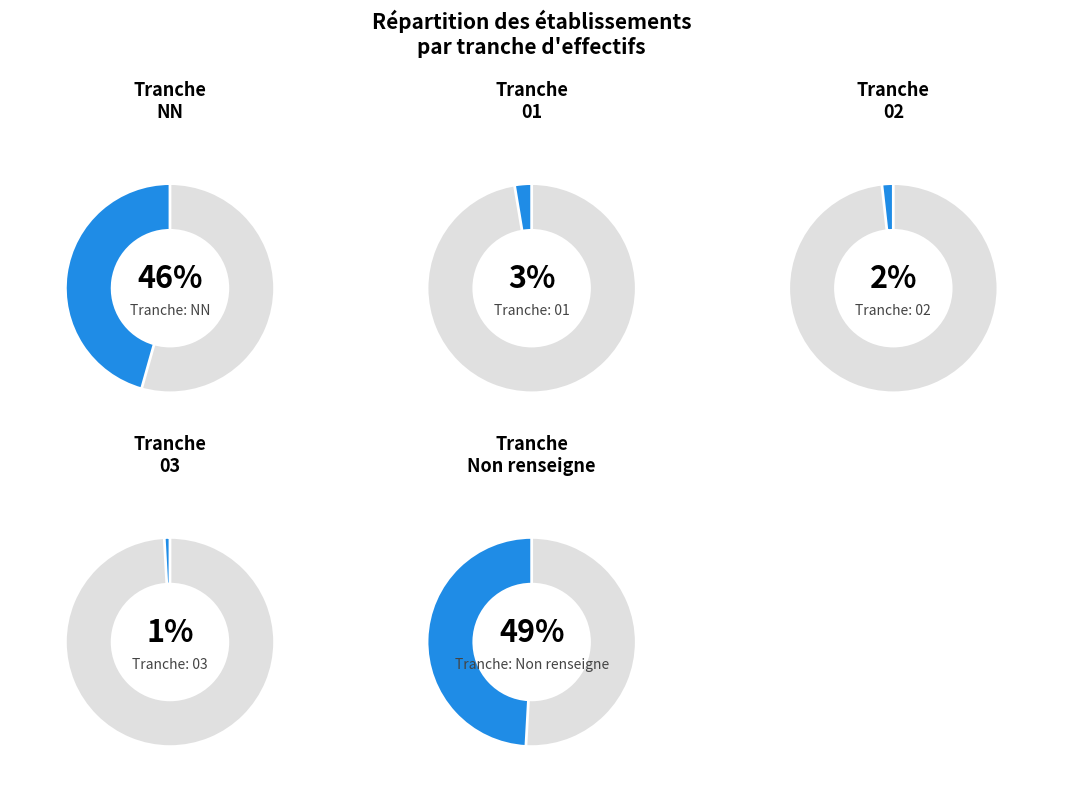

To the nearest percent, what percentage of the pie is 01?

3%